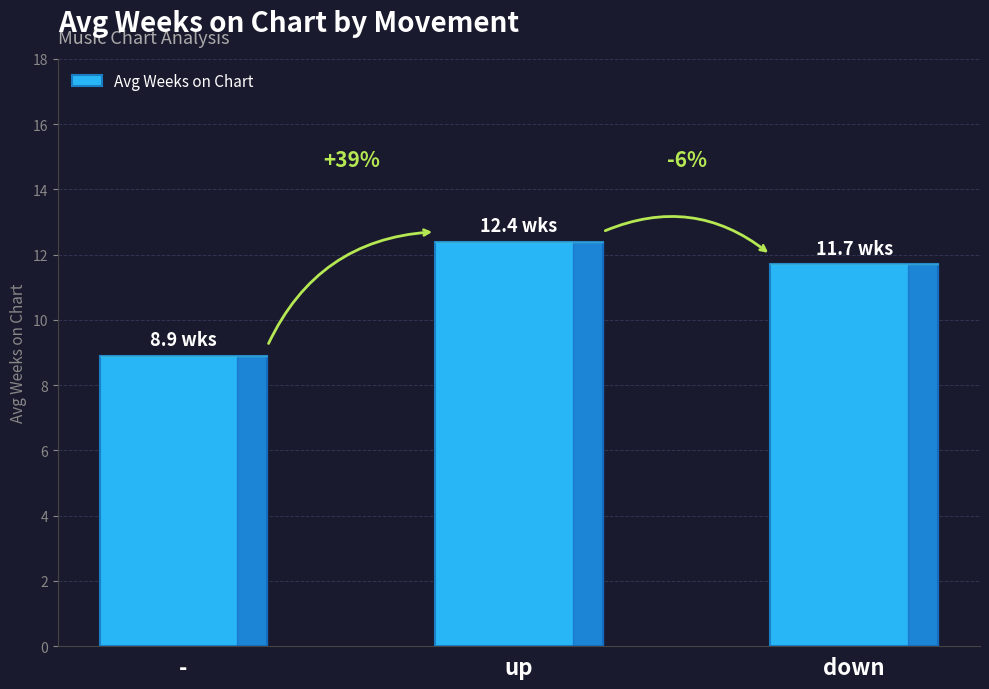

How many bars are there in total?

3